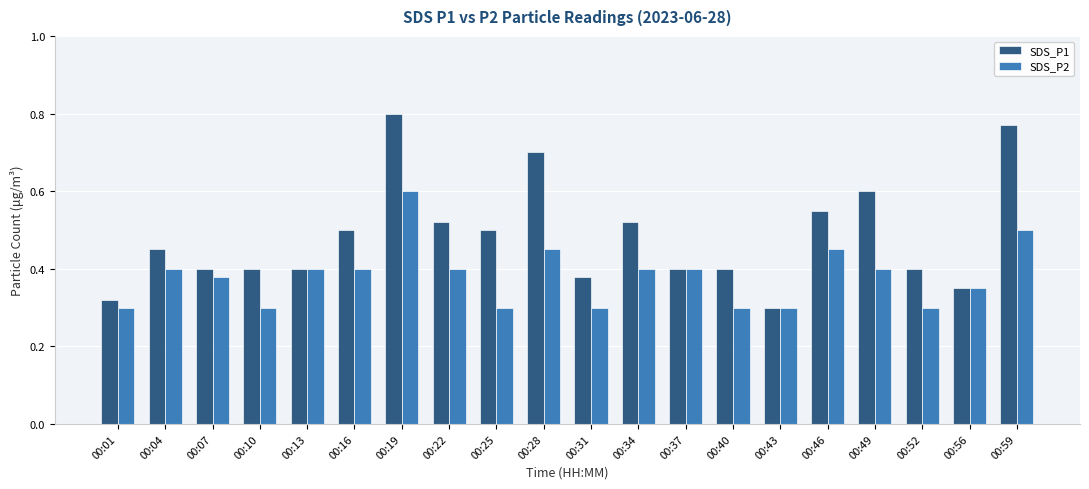

Count the SDS_P1 values in the range 0 to 1.

20